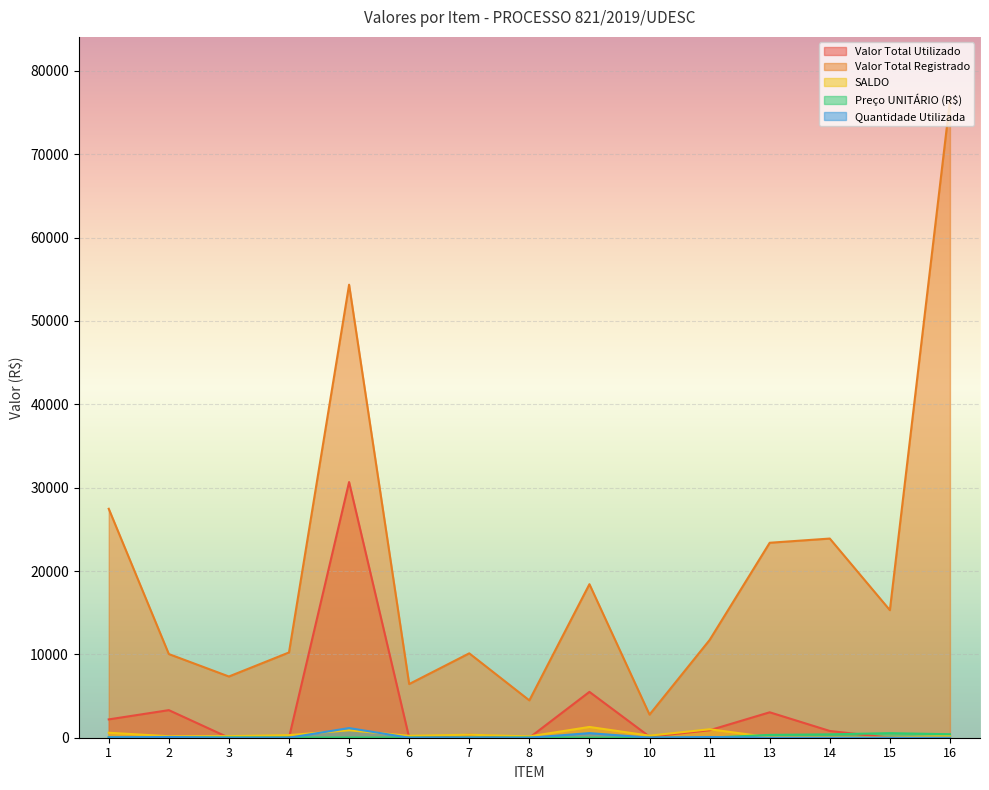

Which series has the largest total across all categories?

Valor Total Registrado